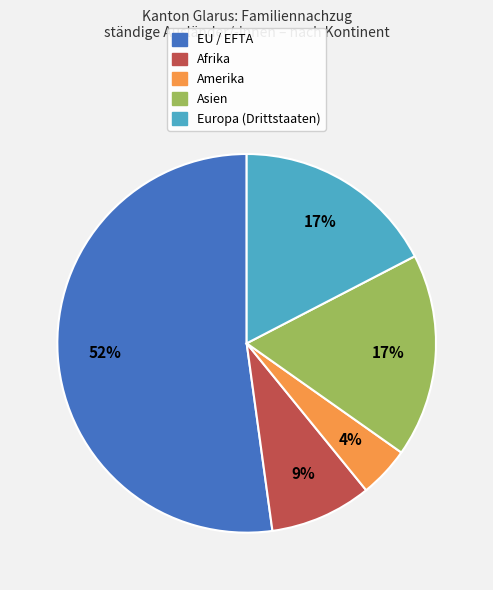

The Europa (Drittstaaten) slice represents 17% of the pie. True or false?

True